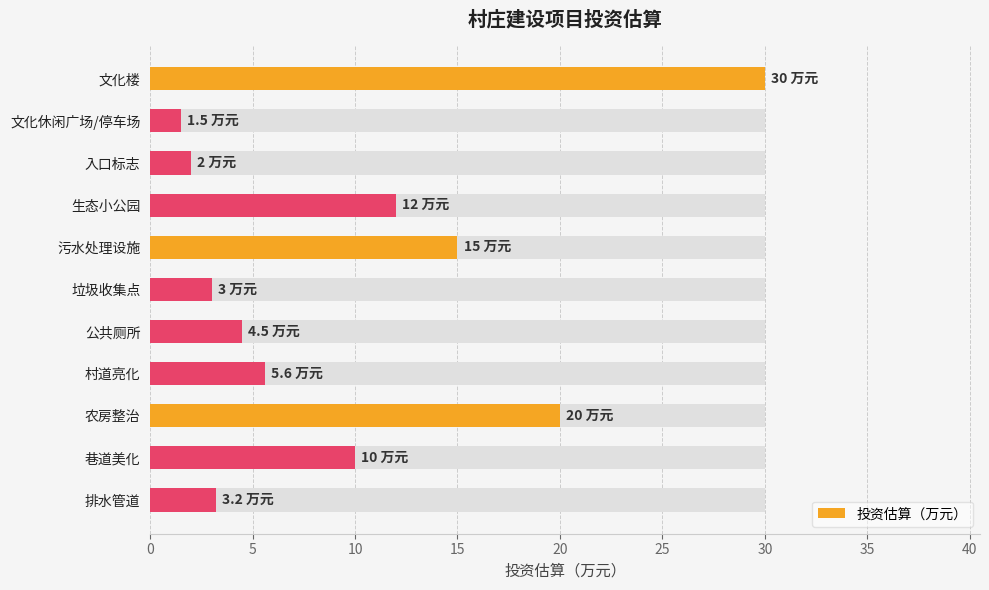

Is it true that the value at 排水管道 is 1.9?

False